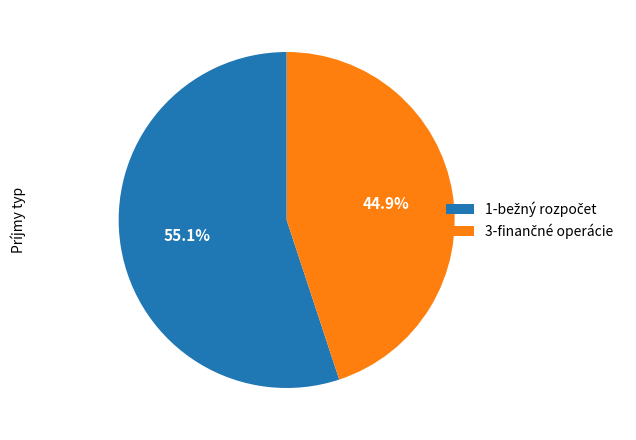

Does any single category account for the majority?

Yes